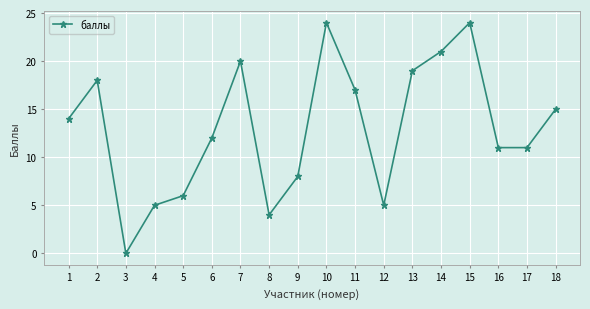

What is the value of the 16th point from the left?

11